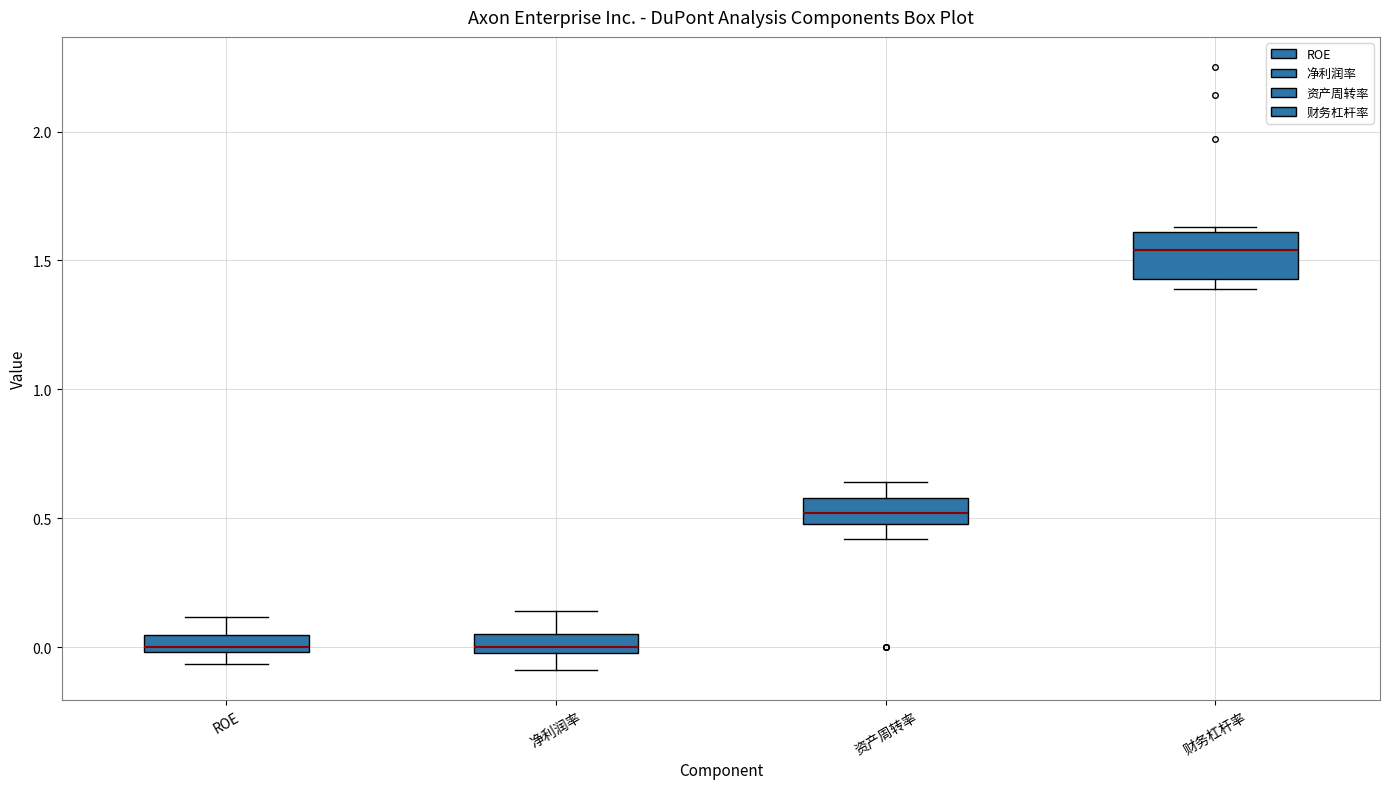

Where does the upper whisker of the box for 净利润率 end on the y-axis? The values are not printed on the chart, so give them approximately, as read against the axis.

0.15